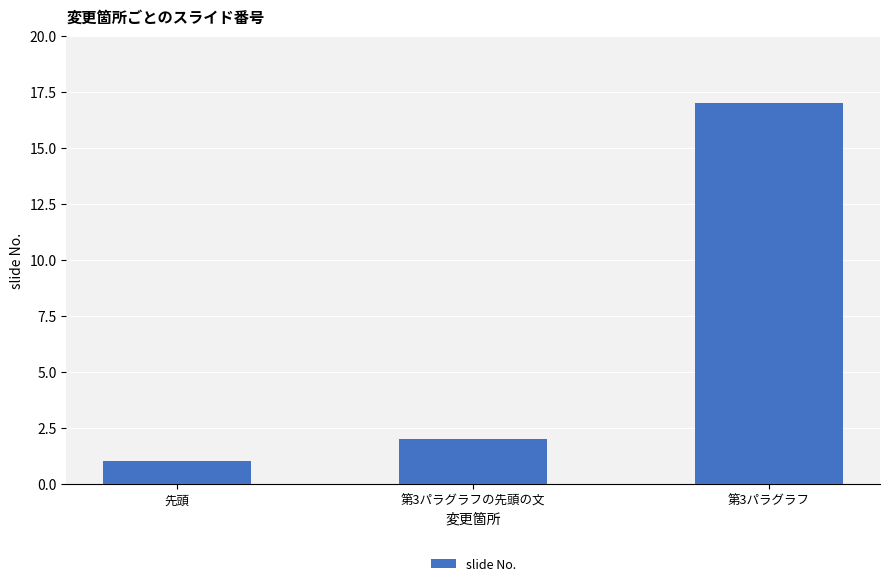

What is the label of the 1st bar from the left?

先頭